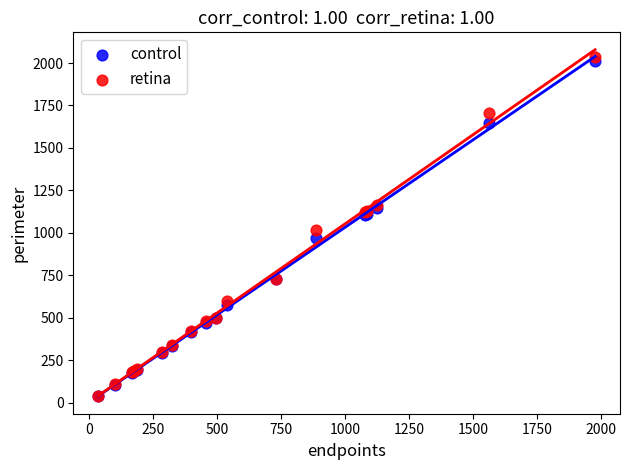

What are all the series names shown in the legend?

control, retina